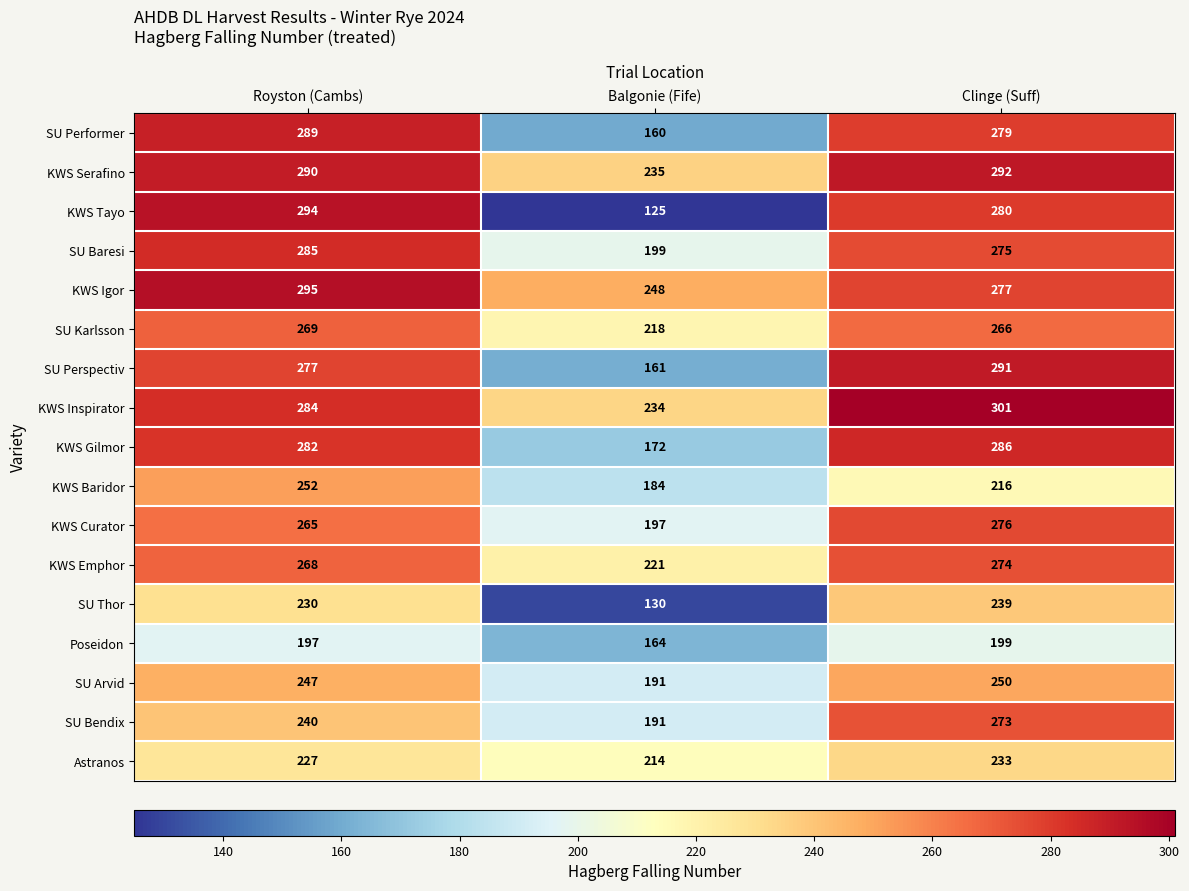

What is the maximum value shown in the chart?

301